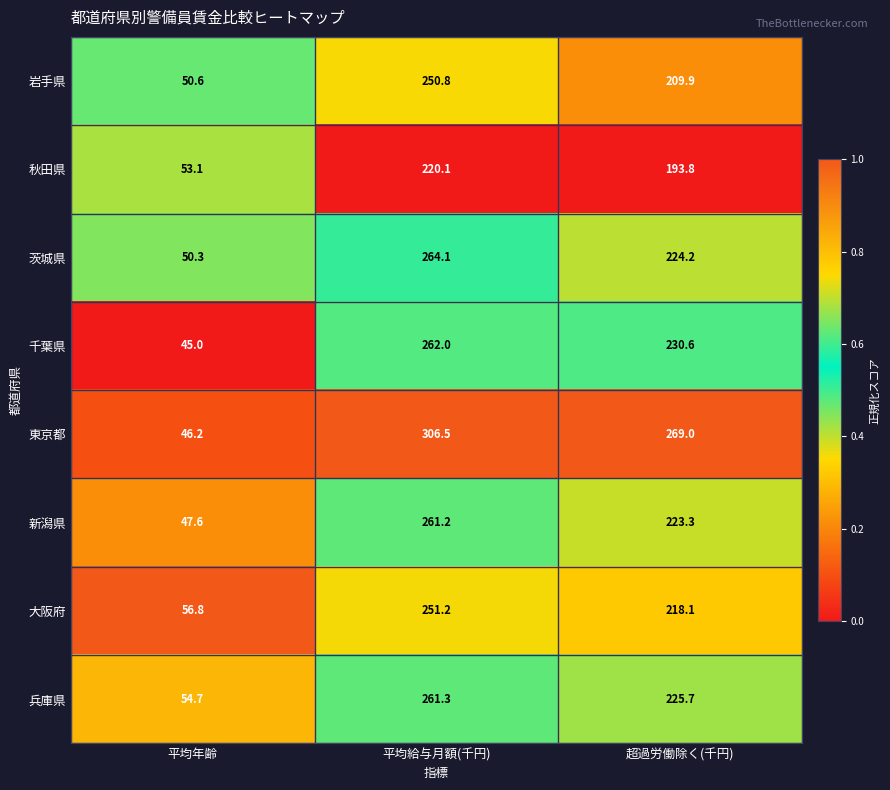

Count the number of data series in this chart.

8